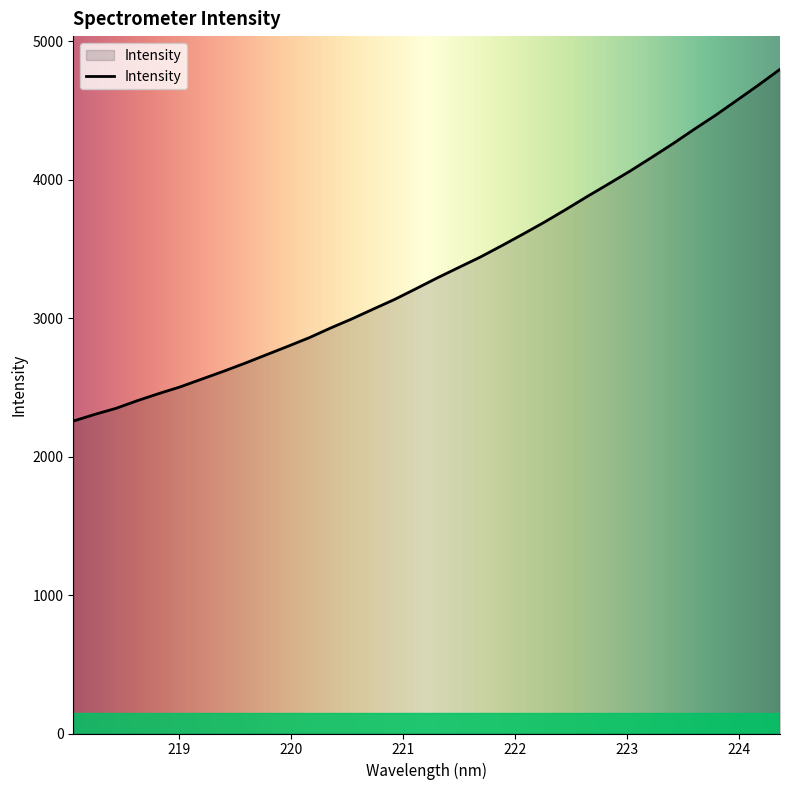

What is the difference between the maximum and minimum values?

2540.1